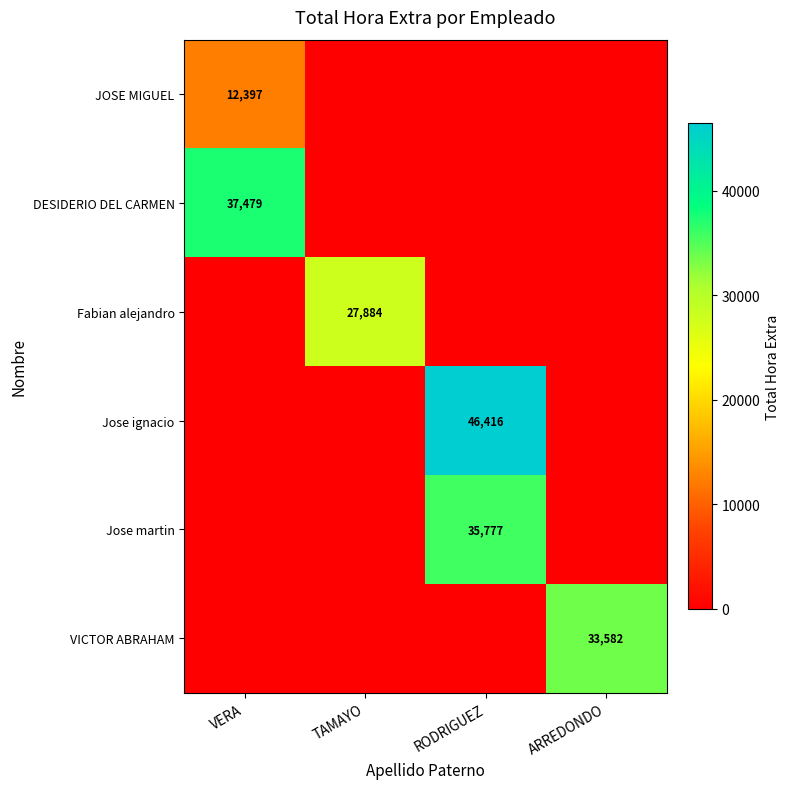

The value of Fabian alejandro at ARREDONDO is 0. True or false?

True